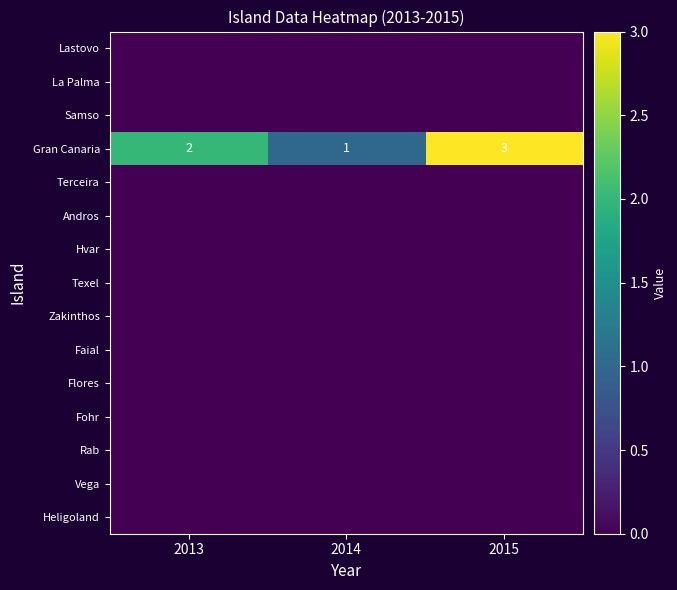

What value does the Gran Canaria series have at 2015?

3